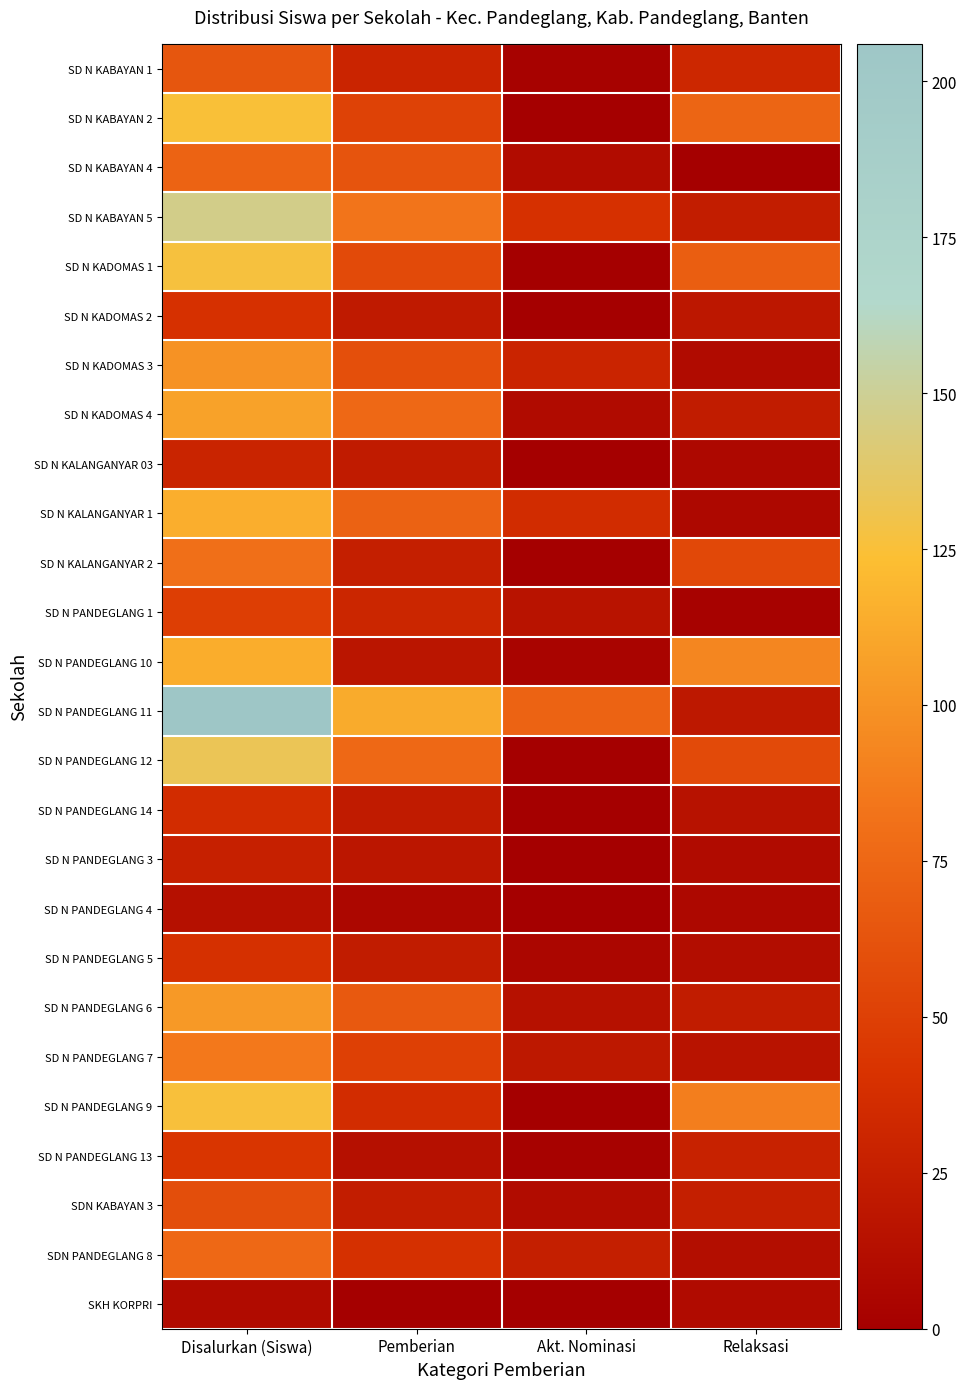

Rank the series by their maximum value, from highest to lowest.

SD N PANDEGLANG 11, SD N KABAYAN 5, SD N PANDEGLANG 12, SD N KADOMAS 1, SD N PANDEGLANG 9, SD N KABAYAN 2, SD N KALANGANYAR 1, SD N PANDEGLANG 10, SD N KADOMAS 4, SD N PANDEGLANG 6, SD N KADOMAS 3, SD N PANDEGLANG 7, SD N KALANGANYAR 2, SDN PANDEGLANG 8, SD N KABAYAN 4, SD N KABAYAN 1, SDN KABAYAN 3, SD N PANDEGLANG 1, SD N PANDEGLANG 13, SD N KADOMAS 2, SD N PANDEGLANG 5, SD N PANDEGLANG 14, SD N KALANGANYAR 03, SD N PANDEGLANG 3, SD N PANDEGLANG 4, SKH KORPRI